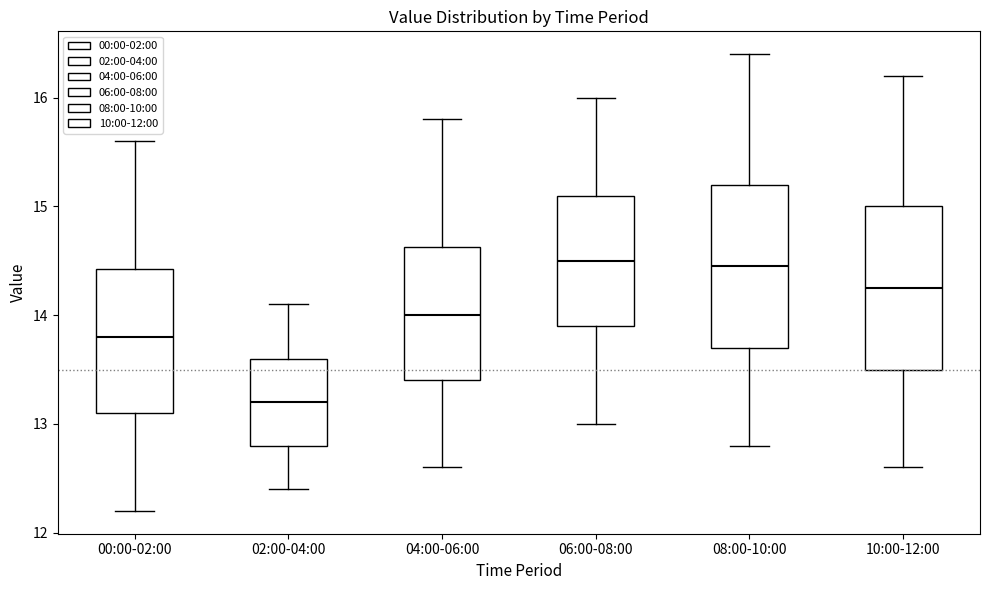

Reading left to right, read every box against the y-axis: the position of its median line, the range the box covers, and the ends of its whiskers. The values are not printed on the chart, so give them approximately, as read against the axis.

00:00-02:00: median 13.8, box 13.1 to 14.4, whiskers 12.2 to 15.6
02:00-04:00: median 13.2, box 12.8 to 13.6, whiskers 12.4 to 14.1
04:00-06:00: median 14.0, box 13.4 to 14.6, whiskers 12.6 to 15.8
06:00-08:00: median 14.5, box 13.9 to 15.1, whiskers 13.0 to 16.0
08:00-10:00: median 14.5, box 13.7 to 15.2, whiskers 12.8 to 16.4
10:00-12:00: median 14.3, box 13.5 to 15.0, whiskers 12.6 to 16.2